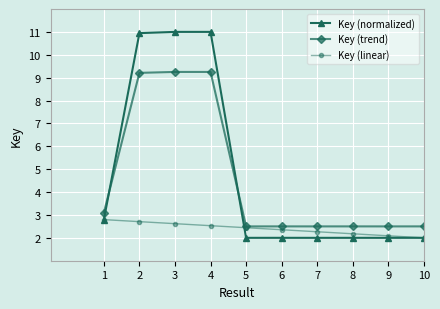

What is the minimum value shown in the chart?

2.0